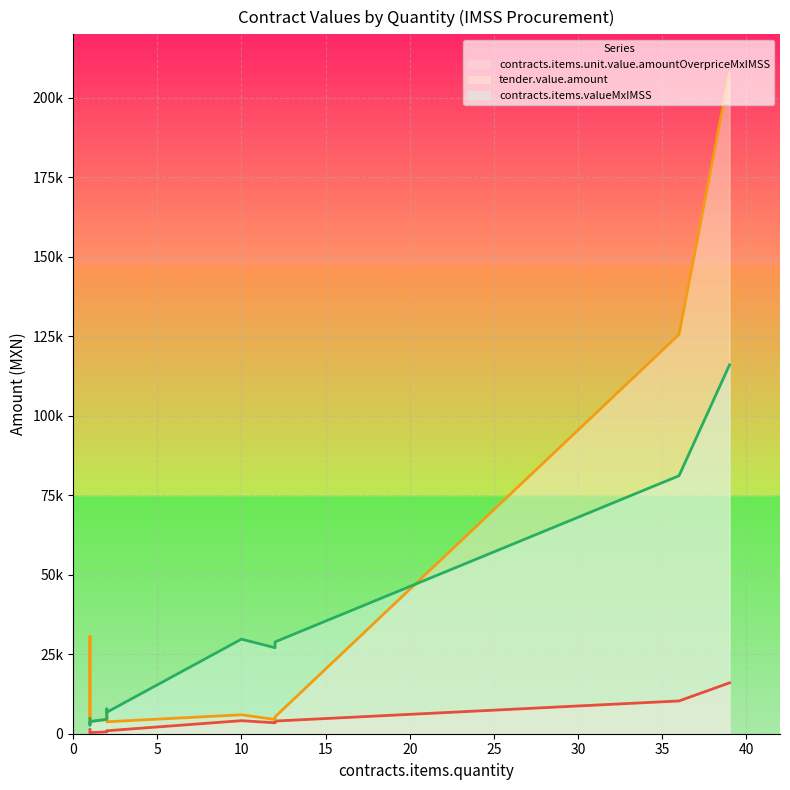

The contracts.items.valueMxIMSS series shows 4507.9 at 2. True or false?

True